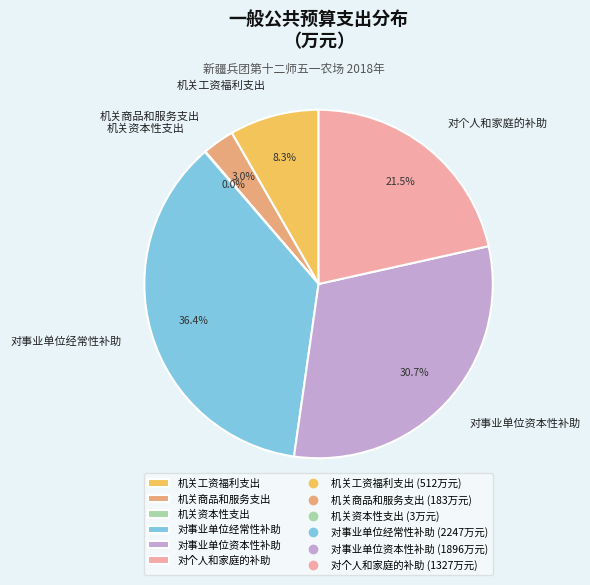

Does 机关工资福利支出 account for over 50% of the chart?

No